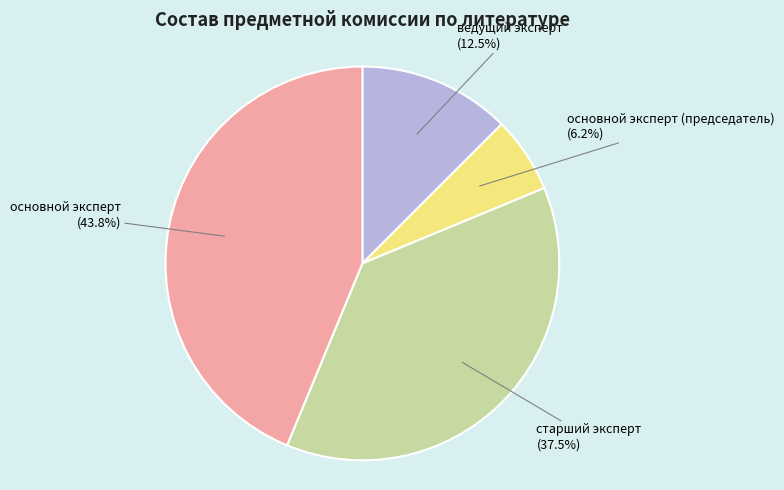

Is there a majority slice in this chart?

No